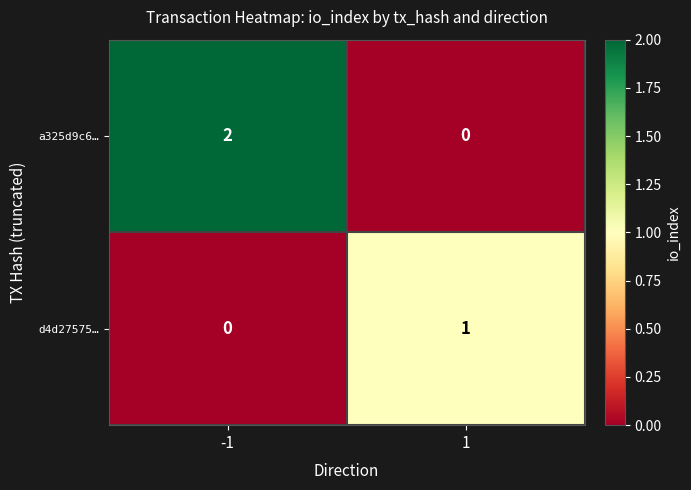

List the labels in order of d4d27575… value, smallest first.

-1, 1